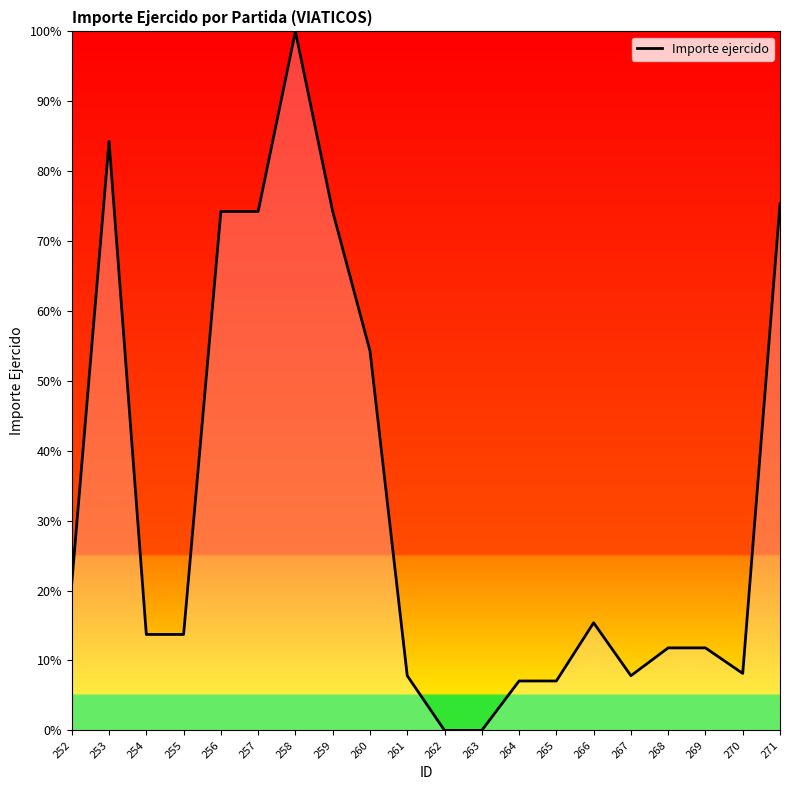

What is the ratio of the value at 257 to the value at 258?

0.7